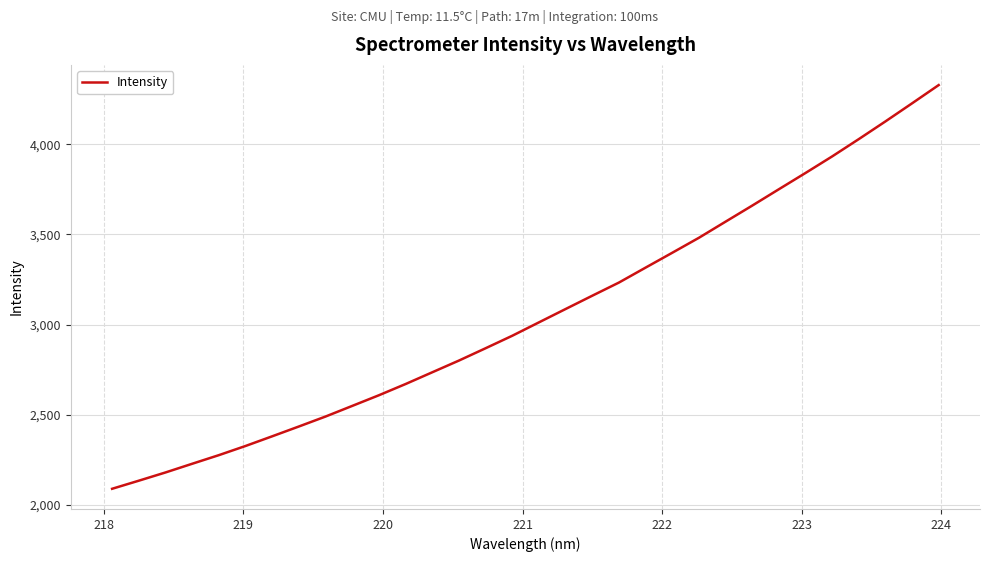

What is the maximum value shown in the chart?

4327.4